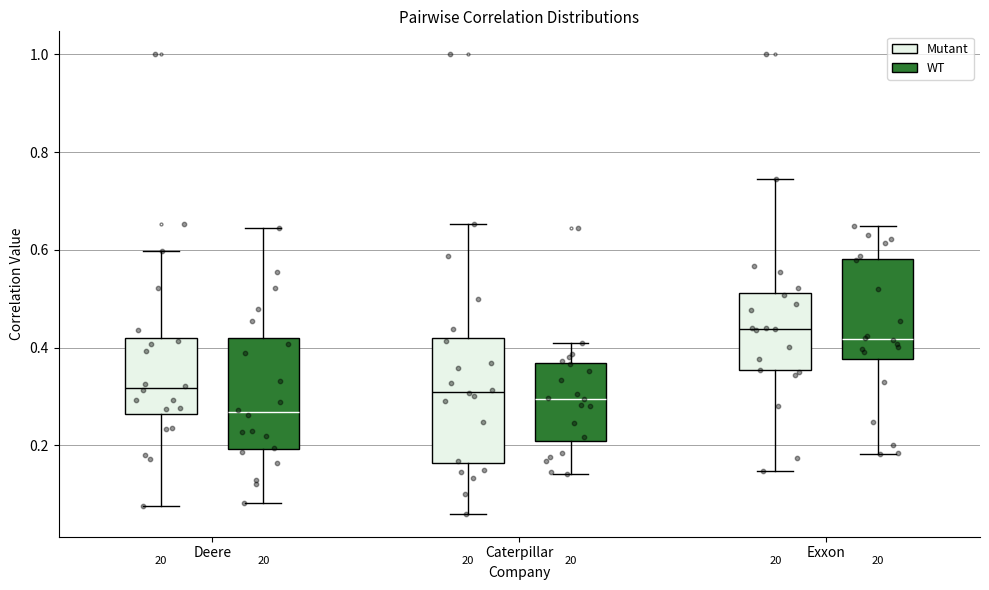

Reading left to right, transcribe this box plot: for each box, give where its median line is, the range the box spans, and where its two whiskers end, as read against the y-axis. The values are not printed on the chart, so give them approximately, as read against the axis.

Deere (Mutant): median 0.32, box 0.26 to 0.42, whiskers 0.08 to 0.60
Deere (WT): median 0.26, box 0.20 to 0.42, whiskers 0.08 to 0.64
Caterpillar (Mutant): median 0.32, box 0.16 to 0.42, whiskers 0.06 to 0.66
Caterpillar (WT): median 0.30, box 0.20 to 0.36, whiskers 0.14 to 0.40
Exxon (Mutant): median 0.44, box 0.36 to 0.52, whiskers 0.14 to 0.74
Exxon (WT): median 0.42, box 0.38 to 0.58, whiskers 0.18 to 0.64